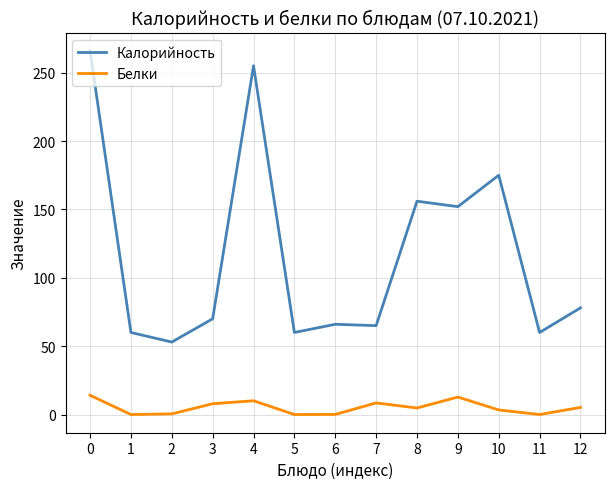

What is the difference between the highest and lowest values at 4?

244.9